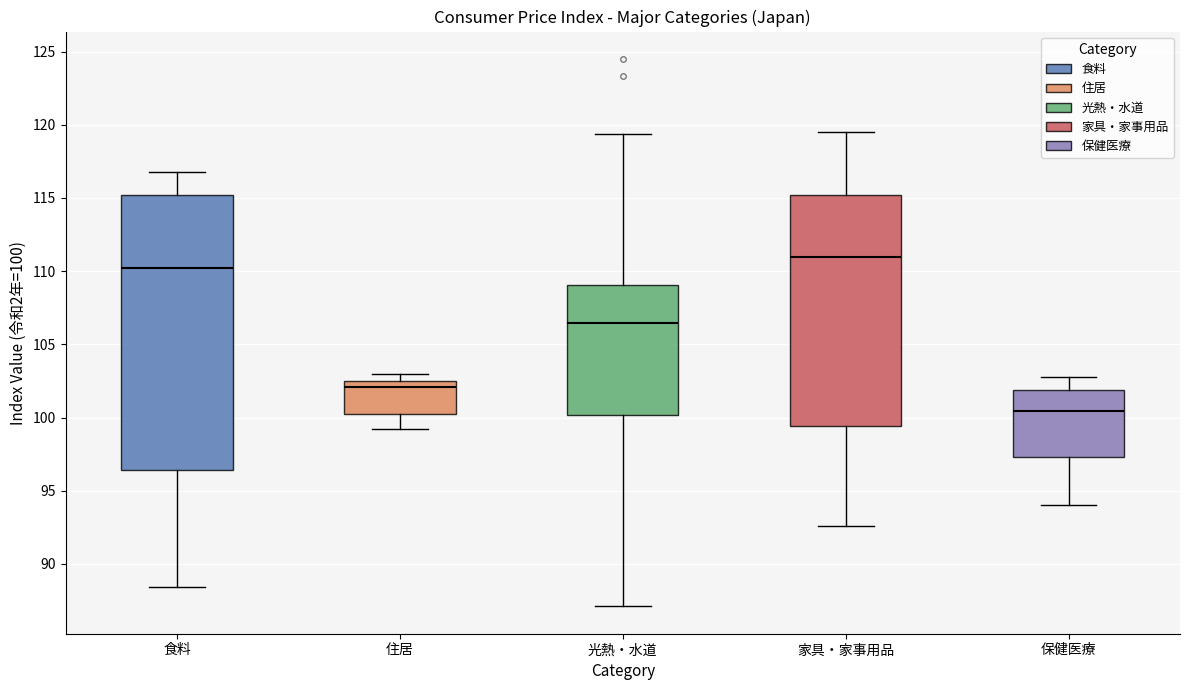

Reading left to right, read every box against the y-axis: the position of its median line, the range the box covers, and the ends of its whiskers. The values are not printed on the chart, so give them approximately, as read against the axis.

食料: median 110.0, box 96.5 to 115.0, whiskers 88.5 to 117.0
住居: median 102.0, box 100.0 to 102.5, whiskers 99.0 to 103.0
光熱・水道: median 106.5, box 100.0 to 109.0, whiskers 87.0 to 119.5
家具・家事用品: median 111.0, box 99.5 to 115.0, whiskers 92.5 to 119.5
保健医療: median 100.5, box 97.5 to 102.0, whiskers 94.0 to 103.0